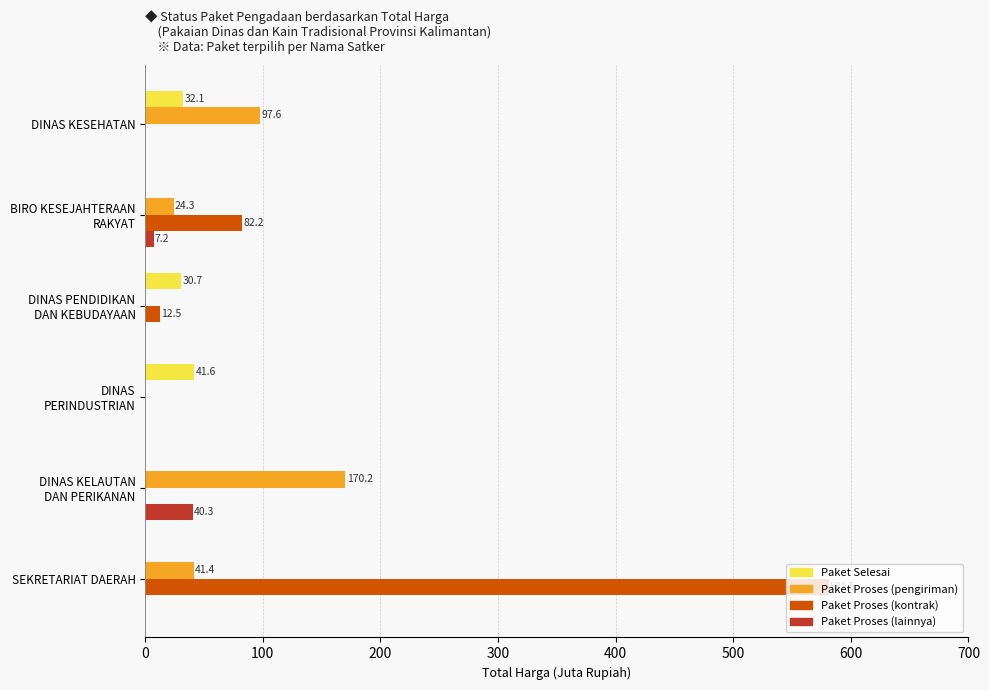

Is it true that Paket Proses (pengiriman) equals 97.6 at DINAS KESEHATAN?

True